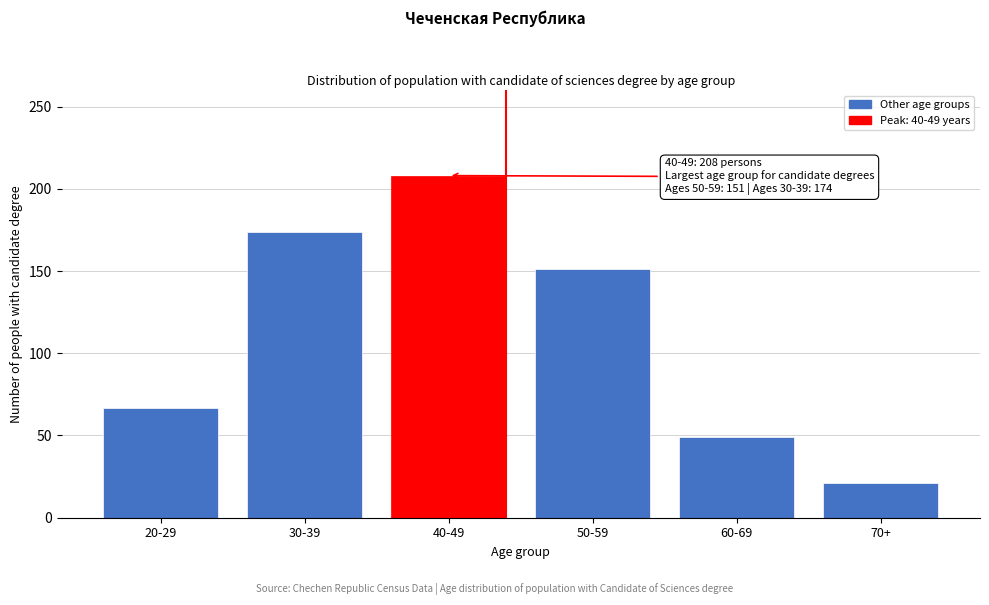

Reading left to right, transcribe all the data shown in this chart.

20-29=67	30-39=174	40-49=208	50-59=151	60-69=49	70+=21